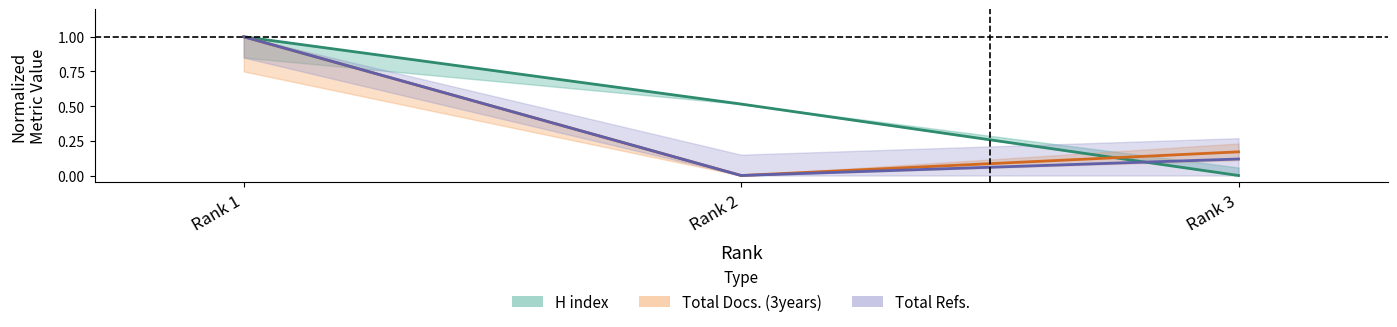

What is the average value of the H index series?

0.5